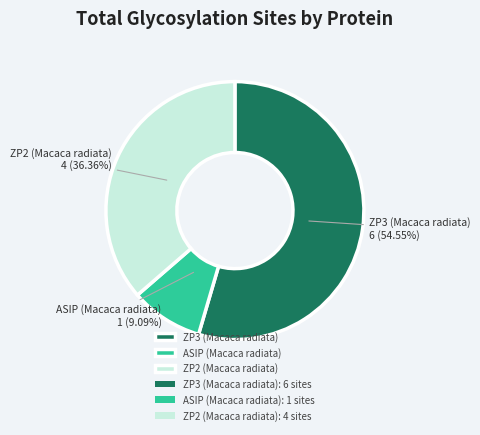

Which slice is the largest?

ZP3 (Macaca radiata)